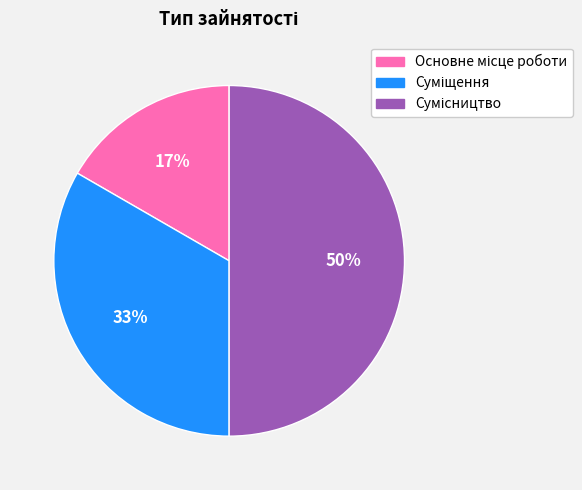

To the nearest percent, what is the difference between the largest and smallest slice percentages?

33%